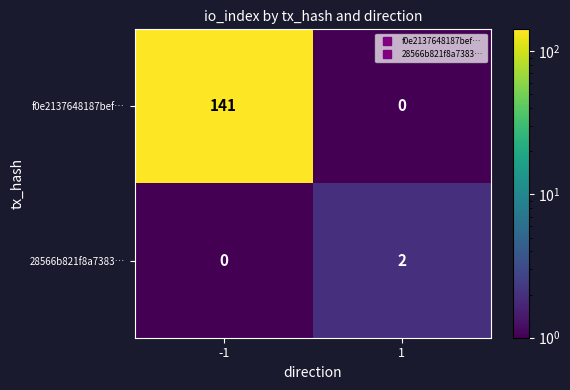

Which label corresponds to the largest value in the chart?

-1